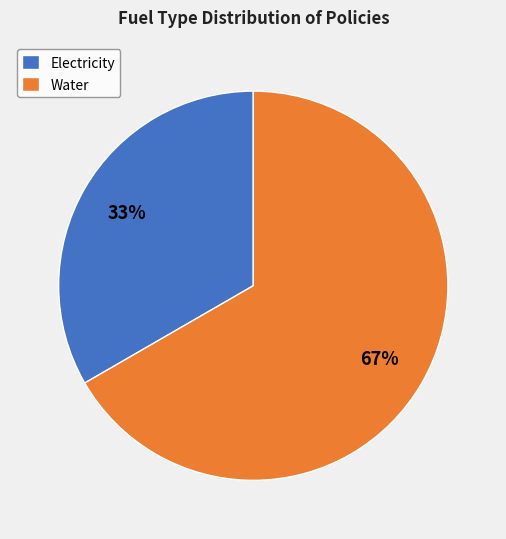

To the nearest percent, what is the average slice percentage?

50%